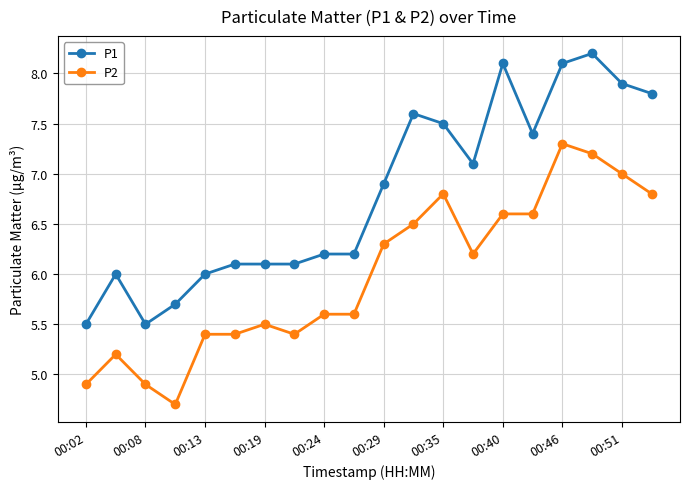

True or false: P2 has more than 1 interior local peaks.

True